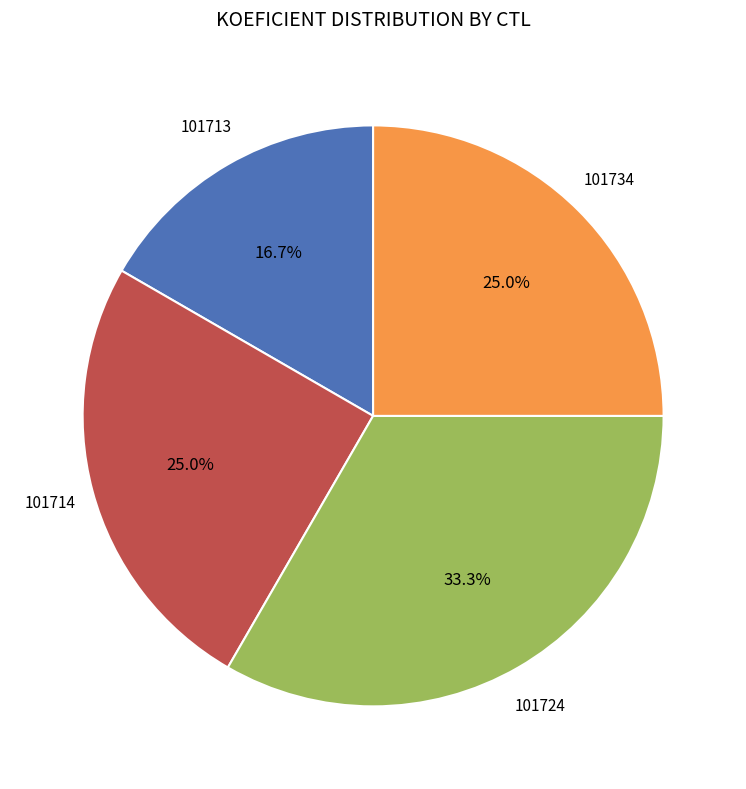

How many slices are in this pie chart?

4